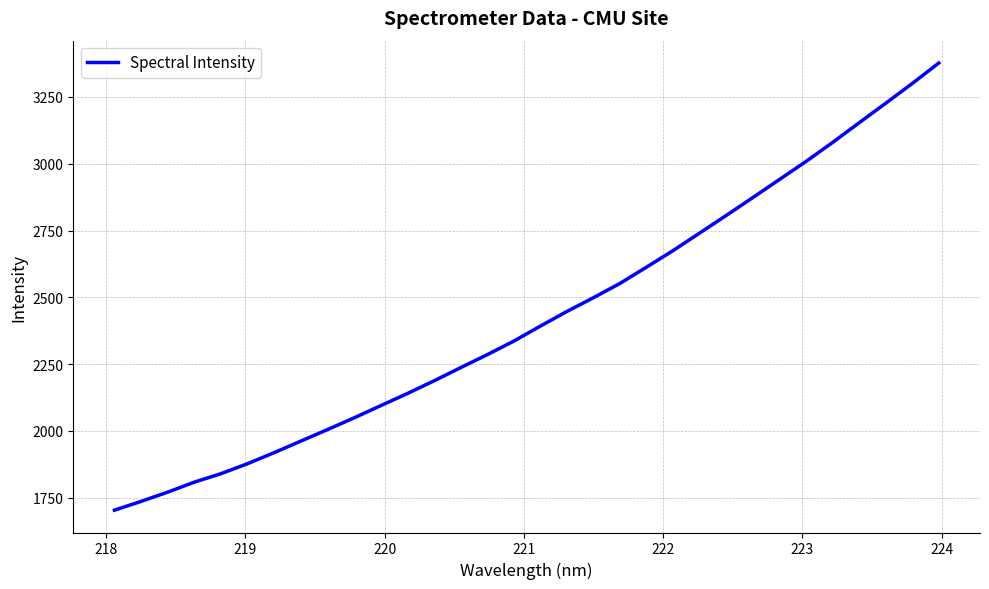

What is the greatest value displayed?

3376.8